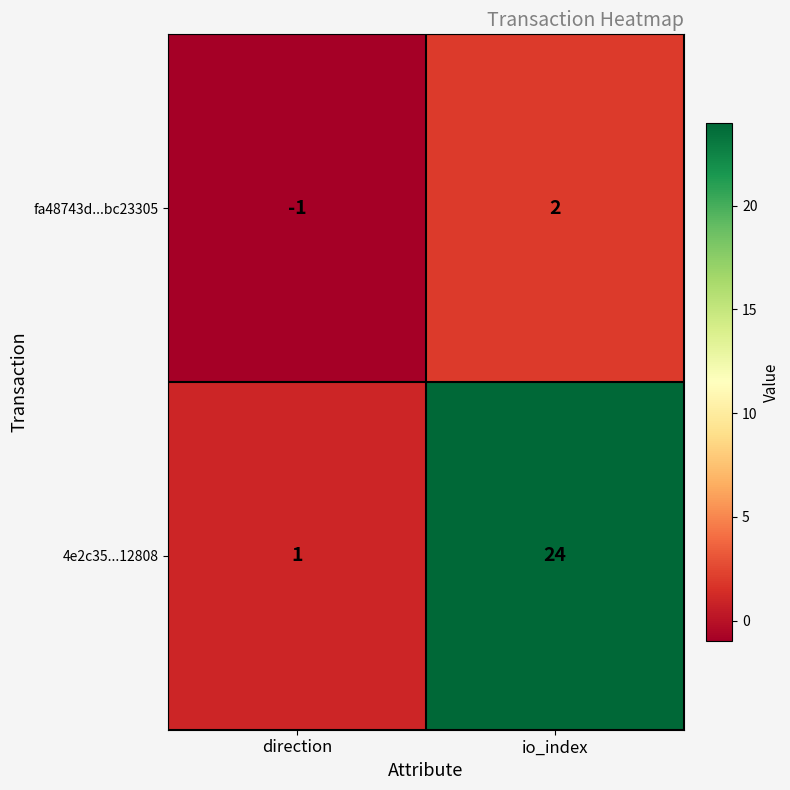

What is the total value across all series at io_index?

26